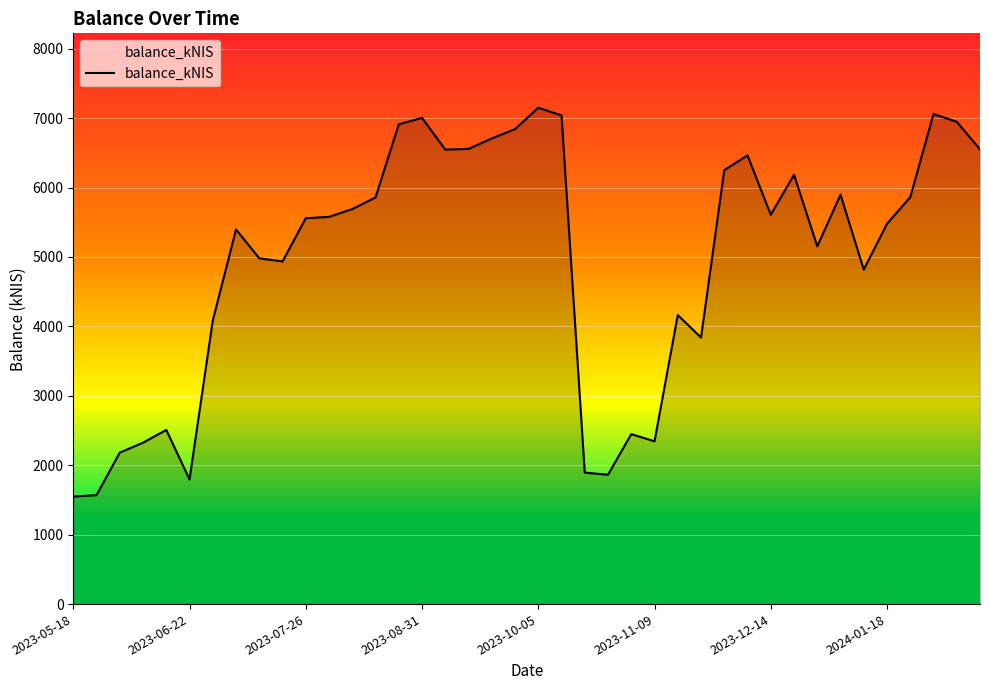

What is the smallest value displayed?

1548.2